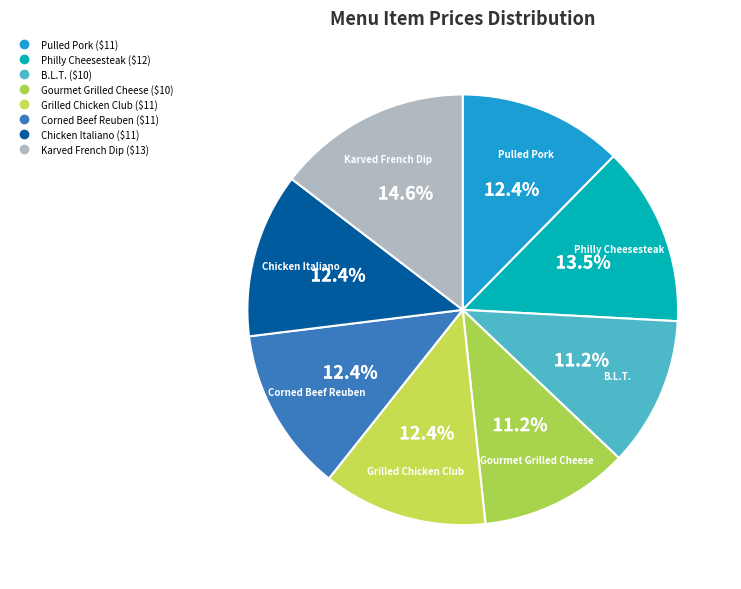

Is there any slice that represents more than half of the pie?

No